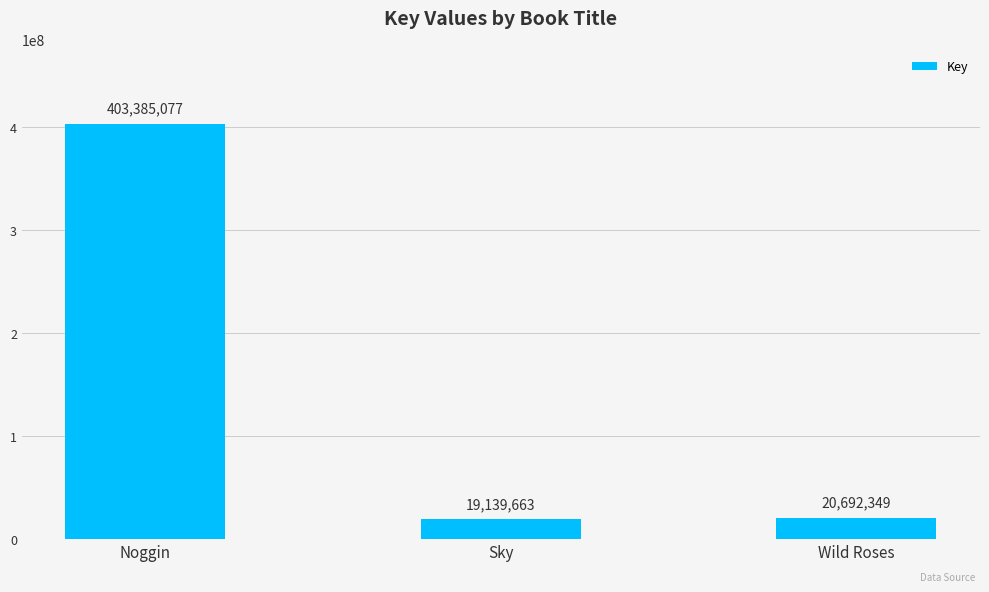

How many distinct data groups are displayed?

1